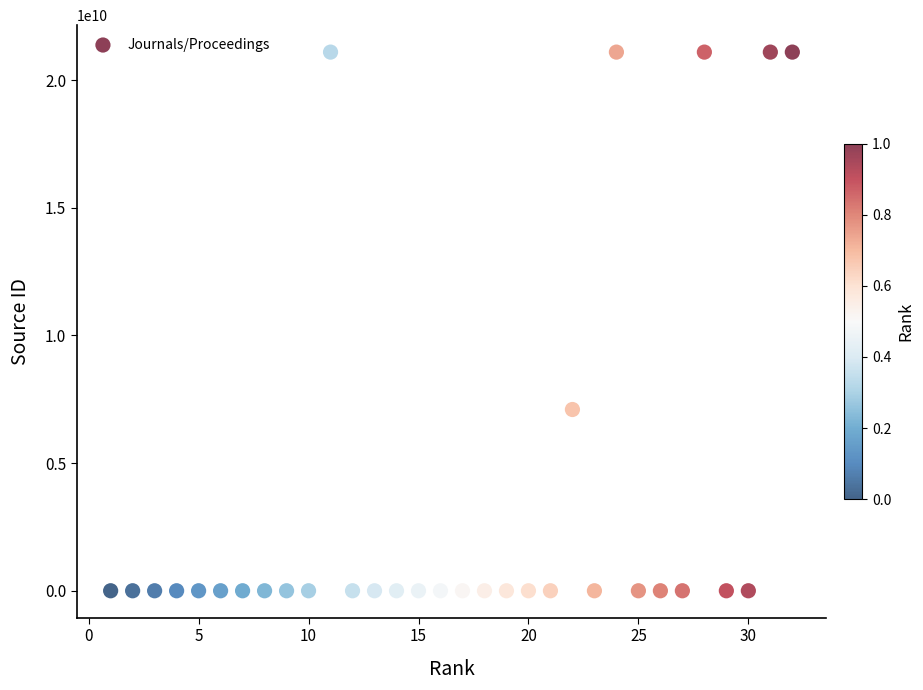

What is the range of X values (max minus min)?

31